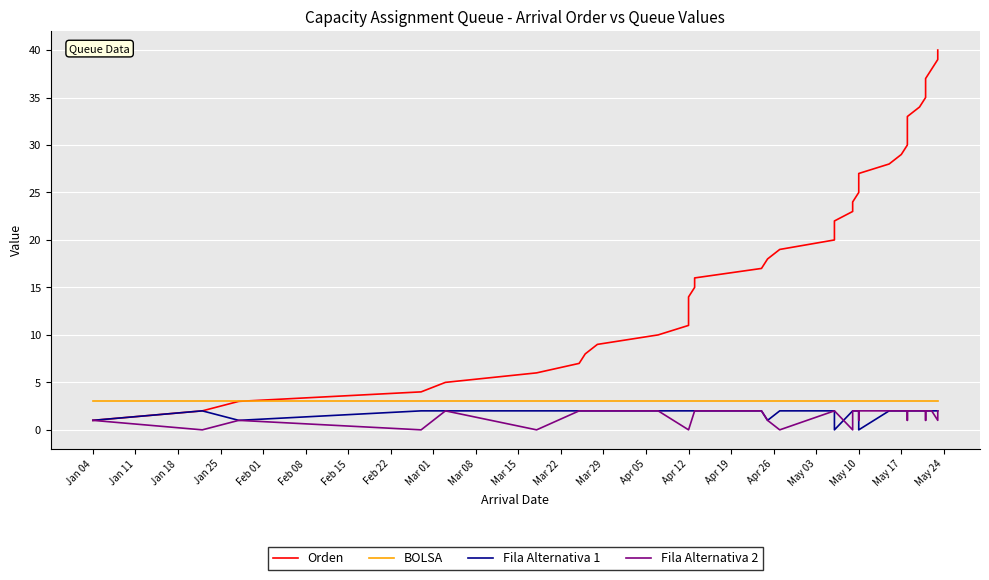

How many Fila Alternativa 2 values are between 1 and 2?

31